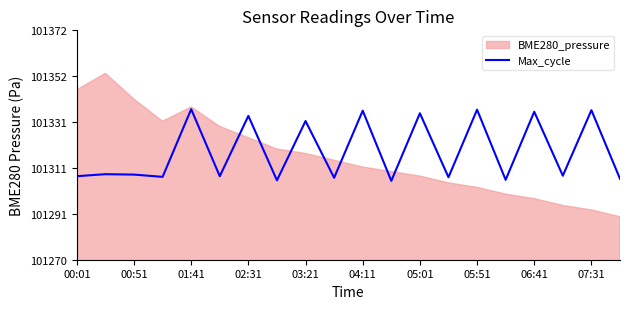

What is the highest value of the Max_cycle series?

101337.6